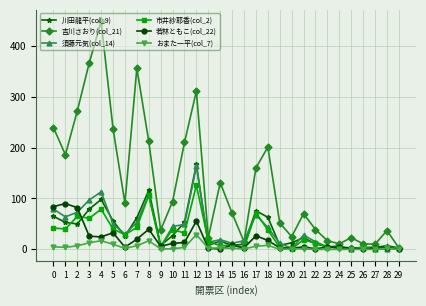

True or false: おまた一平(col_7) has more than 0 points higher than both neighbors.

True